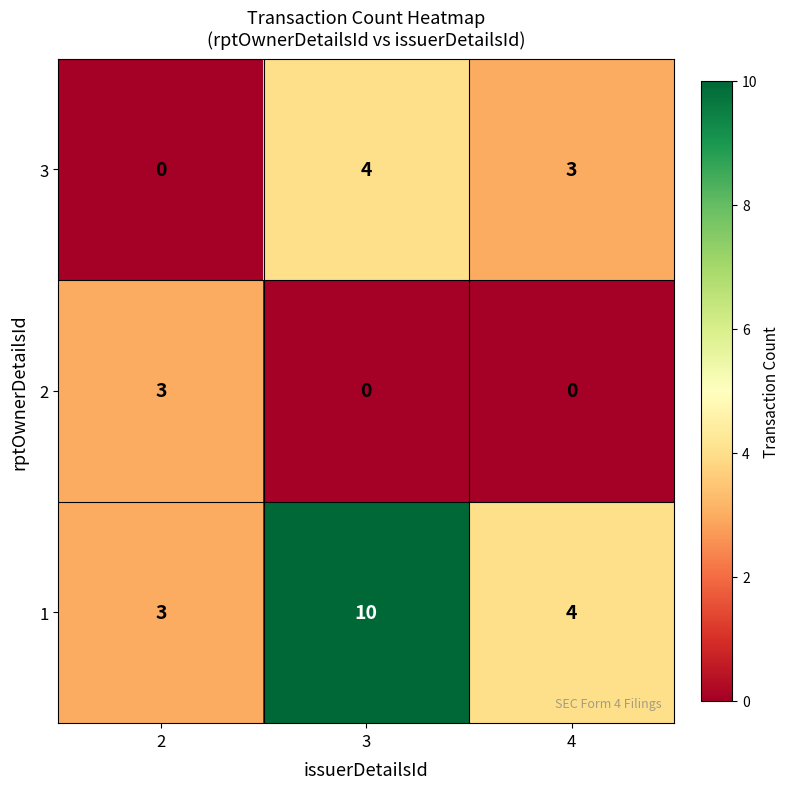

How many series are shown in this chart?

3